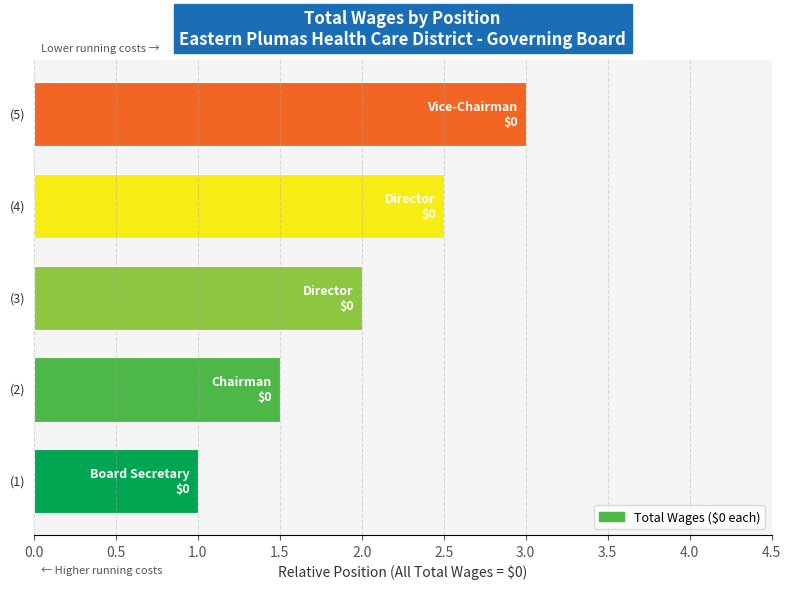

Reading top to bottom, what are all the values shown in this chart?

3.0	2.5	2.0	1.5	1.0